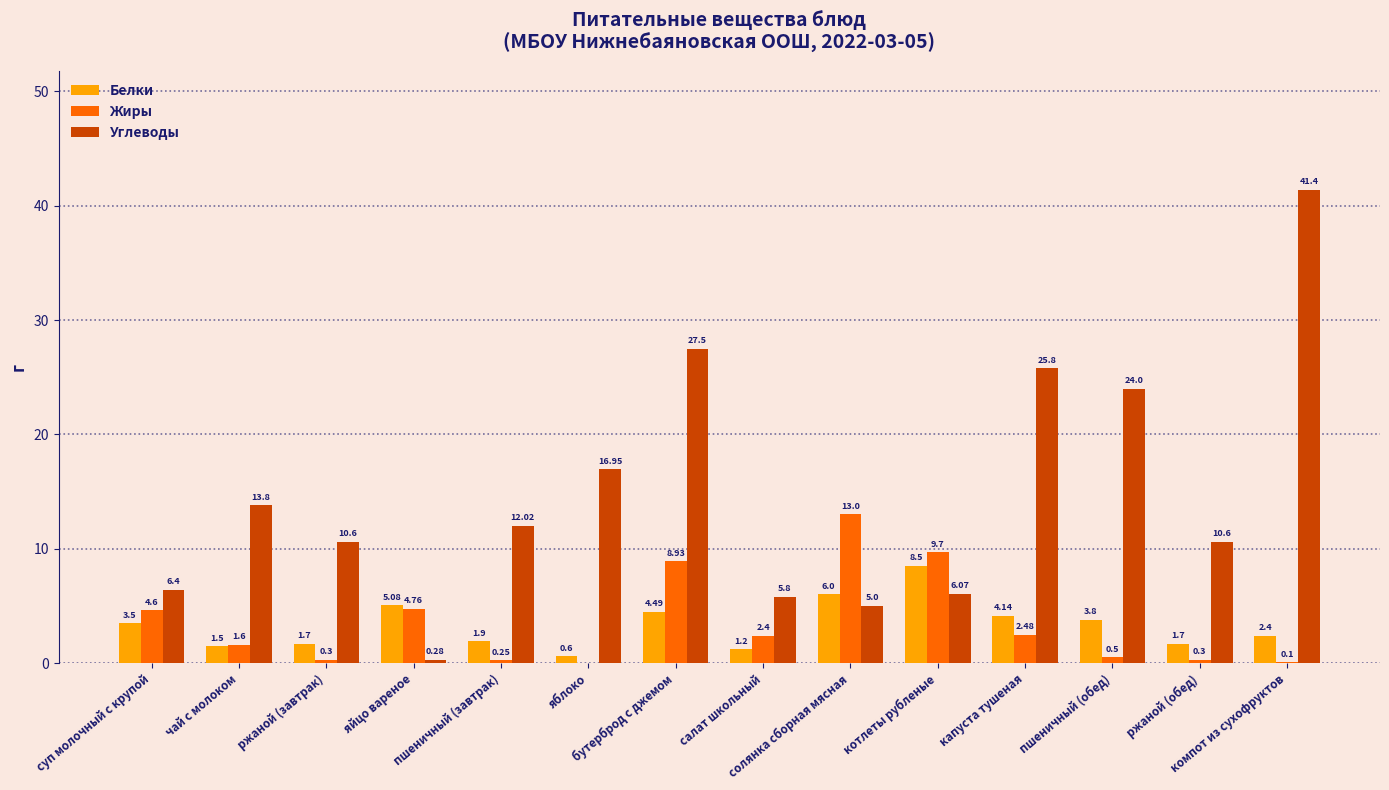

Are the bars horizontal?

No